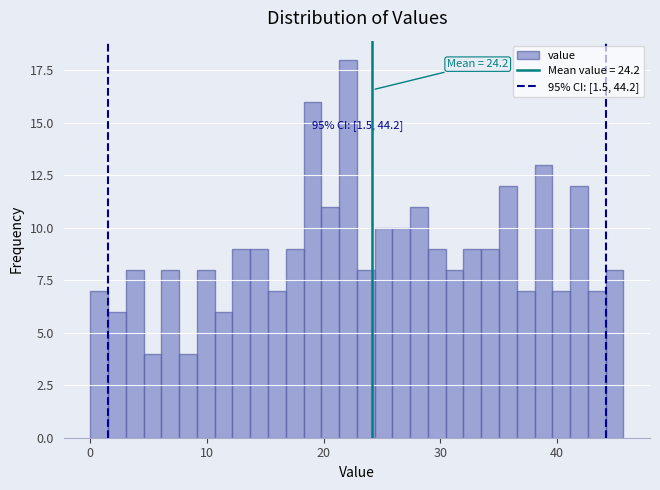

Read against the x-axis, roughly where is the centre of the tallest bar?

22